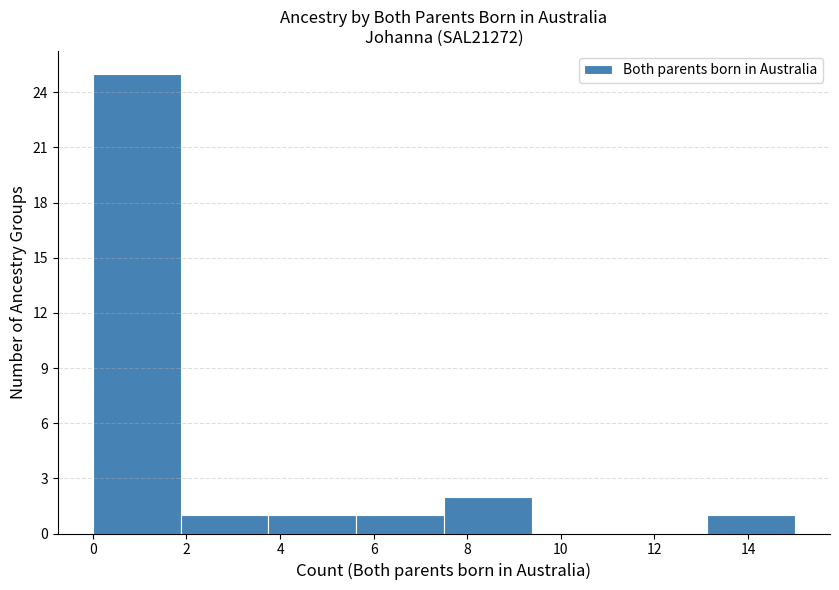

Reading left to right, list every bar in this chart as the range it spans on the x-axis followed by its height. Neither the bar edges nor the heights are printed on the chart, so give them approximately, as read against the axes.

0.0 to 1.8: 25
1.8 to 3.8: 1
3.8 to 5.6: 1
5.6 to 7.6: 1
7.6 to 9.4: 2
9.4 to 11.2: 0
11.2 to 13.2: 0
13.2 to 15.0: 1